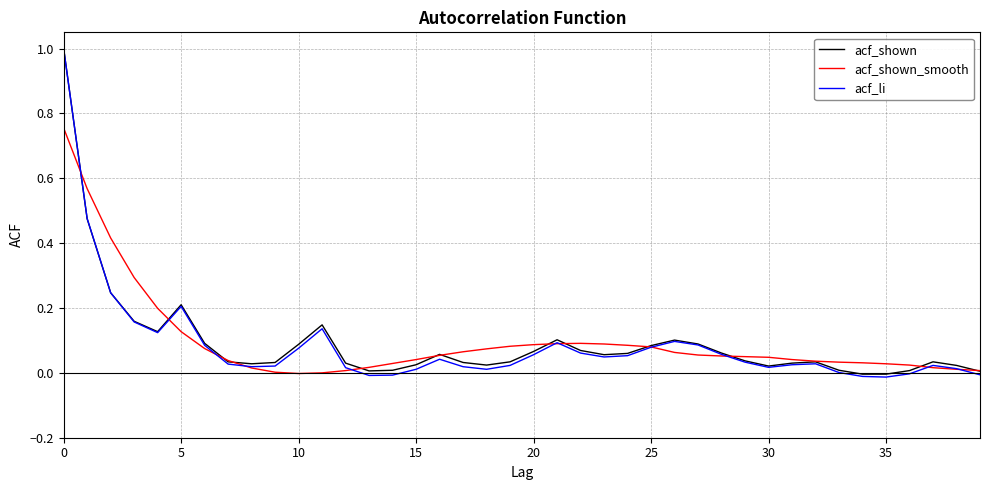

Which series has the largest range (max minus min)?

acf_li